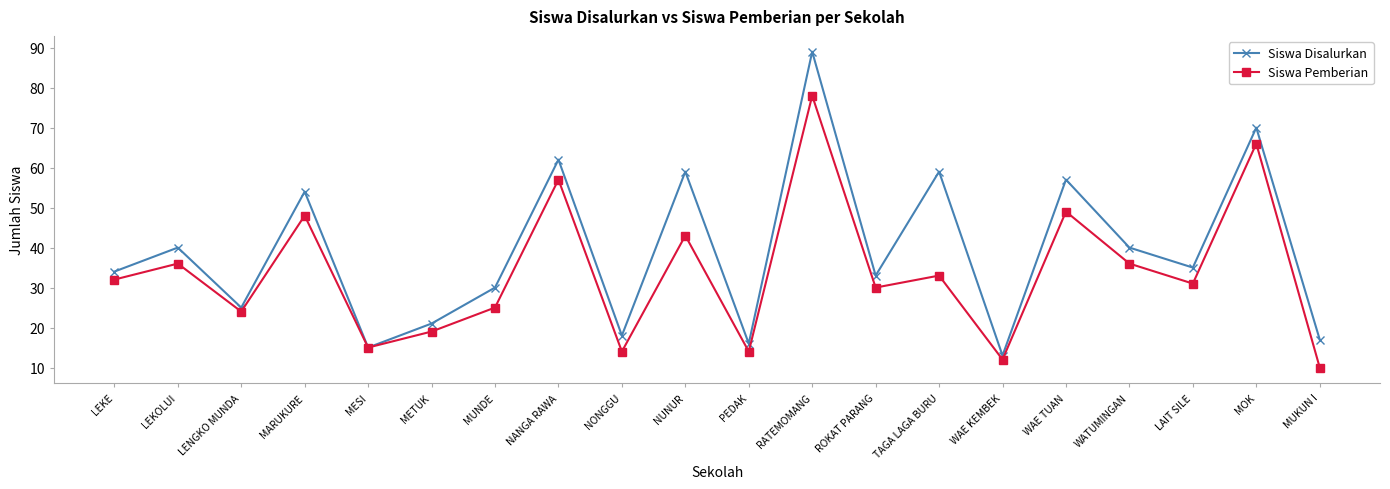

True or false: Siswa Disalurkan has more than 0 points higher than both neighbors.

True